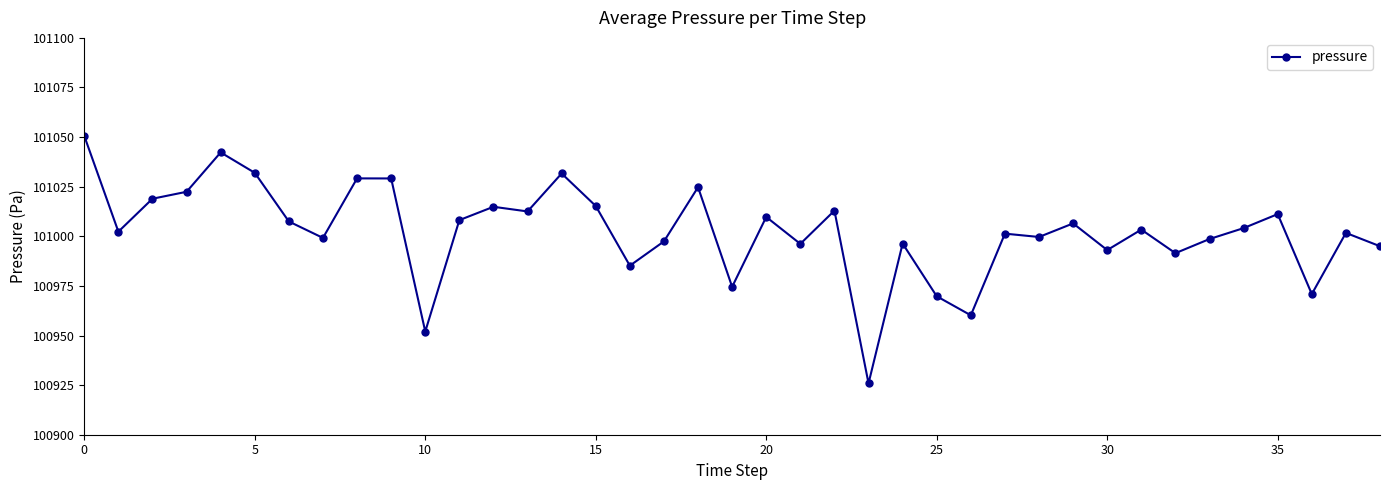

How many interior local valleys (lower than both neighbors) does the data have?

13